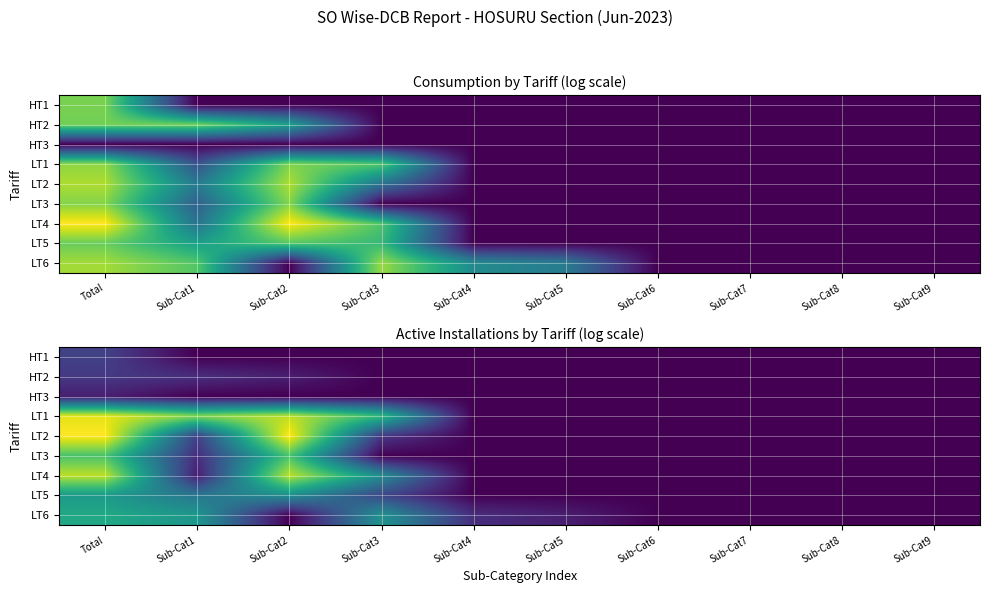

At how many categories does at least one series exceed 8?

2